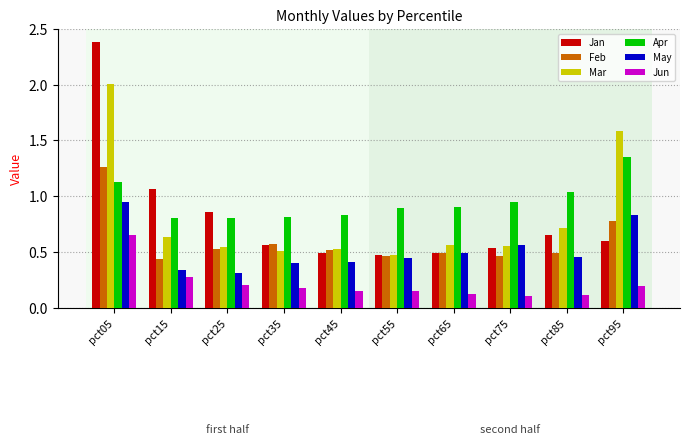

Which category has the highest value in the Jan series?

pct05